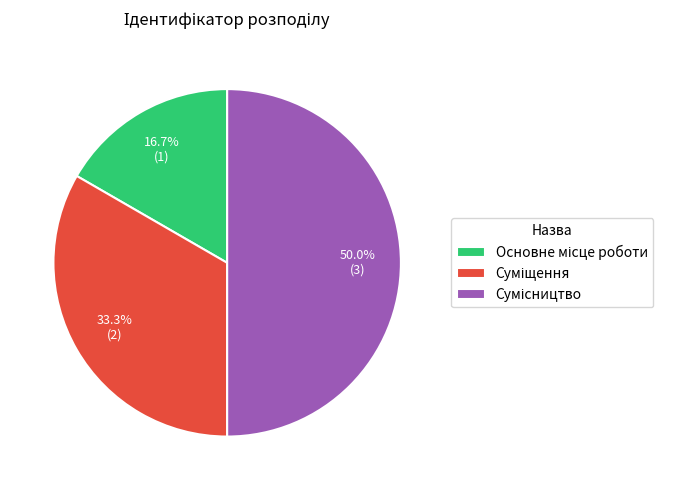

Is there a majority slice in this chart?

No